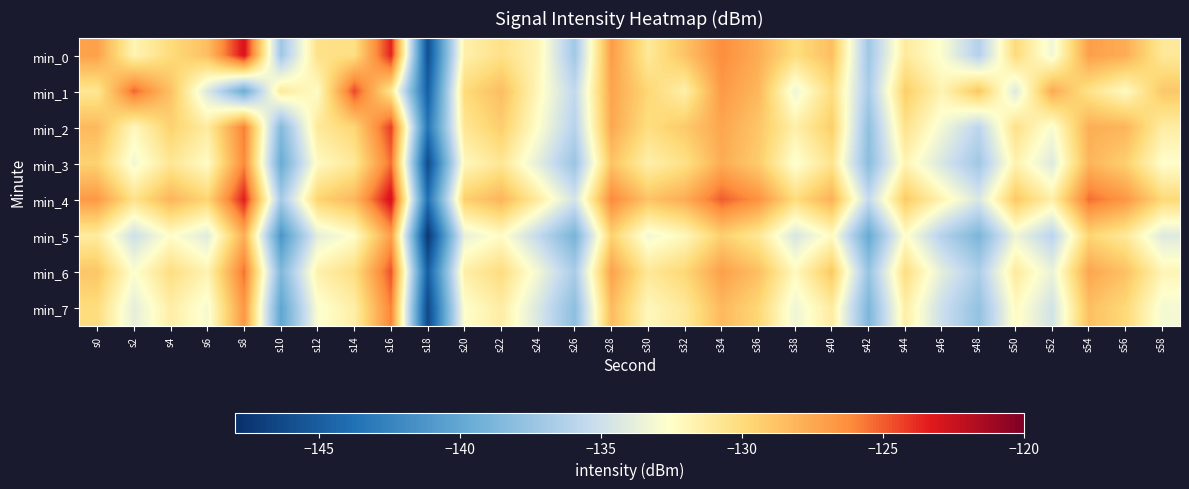

Reading left to right, list all the values displayed in this chart.

min_0: s0=-127.2	s2=-131.9	s4=-130.0	s6=-128.5	s8=-122.9	s10=-137.2	s12=-130.4	s14=-130.3	s16=-123.5	s18=-145.9	s20=-131.5	s22=-130.4	s24=-131.8	s26=-137.1	s28=-126.9	s30=-131.0	s32=-128.8	s34=-126.3	s36=-127.7	s38=-130.1	s40=-128.5	s42=-137.1	s44=-131.1	s46=-132.8	s48=-136.3	s50=-130.0	s52=-133.3	s54=-127.1	s56=-127.7	s58=-130.9
min_1: s0=-130.8	s2=-125.2	s4=-128.7	s6=-134.3	s8=-139.6	s10=-131.0	s12=-132.4	s14=-124.5	s16=-130.8	s18=-144.9	s20=-130.0	s22=-128.5	s24=-132.1	s26=-135.6	s28=-127.3	s30=-129.8	s32=-131.5	s34=-126.8	s36=-128.2	s38=-133.4	s40=-130.1	s42=-136.7	s44=-129.3	s46=-131.8	s48=-128.9	s50=-134.2	s52=-127.6	s54=-130.5	s56=-132.3	s58=-129.0
min_2: s0=-128.3	s2=-132.1	s4=-129.5	s6=-131.2	s8=-125.8	s10=-138.4	s12=-131.0	s14=-129.7	s16=-124.2	s18=-143.5	s20=-130.8	s22=-129.3	s24=-132.6	s26=-136.1	s28=-127.5	s30=-130.2	s32=-129.1	s34=-127.4	s36=-128.9	s38=-131.5	s40=-129.3	s42=-137.8	s44=-130.5	s46=-133.2	s48=-135.8	s50=-130.4	s52=-132.9	s54=-127.8	s56=-128.1	s58=-131.3
min_3: s0=-129.5	s2=-133.2	s4=-130.8	s6=-132.4	s8=-126.1	s10=-139.7	s12=-132.3	s14=-130.9	s16=-125.4	s18=-146.2	s20=-132.1	s22=-130.8	s24=-133.9	s26=-137.4	s28=-128.8	s30=-131.5	s32=-130.4	s34=-127.7	s36=-129.2	s38=-132.8	s40=-130.6	s42=-138.1	s44=-131.8	s46=-134.5	s48=-137.1	s50=-131.7	s52=-134.2	s54=-128.1	s56=-129.4	s58=-132.6
min_4: s0=-126.8	s2=-130.5	s4=-128.1	s6=-129.7	s8=-123.4	s10=-136.9	s12=-129.6	s14=-128.2	s16=-122.7	s18=-143.8	s20=-129.4	s22=-128.1	s24=-131.2	s26=-134.7	s28=-126.1	s30=-128.8	s32=-127.7	s34=-125.0	s36=-126.5	s38=-130.1	s40=-127.9	s42=-135.4	s44=-129.1	s46=-131.8	s48=-134.4	s50=-129.0	s52=-131.5	s54=-125.4	s56=-126.7	s58=-129.9
min_5: s0=-131.2	s2=-135.0	s4=-132.5	s6=-134.1	s8=-127.8	s10=-141.3	s12=-133.9	s14=-132.5	s16=-127.0	s18=-147.5	s20=-133.7	s22=-132.4	s24=-135.5	s26=-139.0	s28=-129.5	s30=-133.2	s32=-132.1	s34=-129.4	s36=-130.9	s38=-134.5	s40=-132.3	s42=-139.8	s44=-132.5	s46=-136.2	s48=-138.8	s50=-133.4	s52=-135.9	s54=-129.7	s56=-131.0	s58=-134.2
min_6: s0=-128.9	s2=-132.7	s4=-130.2	s6=-131.8	s8=-125.5	s10=-138.6	s12=-131.6	s14=-130.2	s16=-124.7	s18=-145.0	s20=-131.4	s22=-130.1	s24=-133.2	s26=-136.7	s28=-127.2	s30=-130.9	s32=-129.8	s34=-127.1	s36=-128.6	s38=-132.2	s40=-129.0	s42=-137.5	s44=-130.2	s46=-133.9	s48=-136.5	s50=-131.1	s52=-133.6	s54=-127.4	s56=-128.7	s58=-131.9
min_7: s0=-130.1	s2=-133.9	s4=-131.4	s6=-133.0	s8=-126.7	s10=-140.2	s12=-132.8	s14=-131.4	s16=-125.9	s18=-146.4	s20=-132.6	s22=-131.3	s24=-134.4	s26=-138.0	s28=-128.4	s30=-132.1	s32=-131.0	s34=-128.3	s36=-129.8	s38=-133.4	s40=-131.2	s42=-138.7	s44=-131.4	s46=-135.1	s48=-137.7	s50=-132.3	s52=-134.8	s54=-128.6	s56=-129.9	s58=-133.1